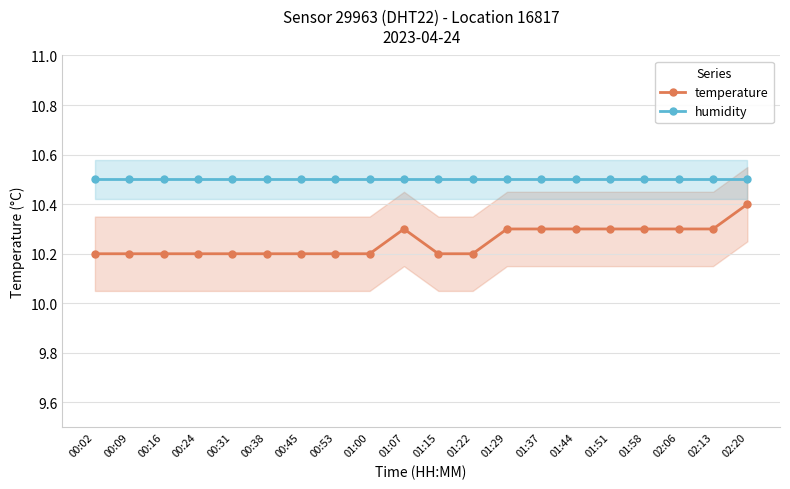

Reading left to right, list all the values displayed in this chart.

temperature: 10.2	10.2	10.2	10.2	10.2	10.2	10.2	10.2	10.2	10.3	10.2	10.2	10.3	10.3	10.3	10.3	10.3	10.3	10.3	10.4
humidity: 10.5	10.5	10.5	10.5	10.5	10.5	10.5	10.5	10.5	10.5	10.5	10.5	10.5	10.5	10.5	10.5	10.5	10.5	10.5	10.5